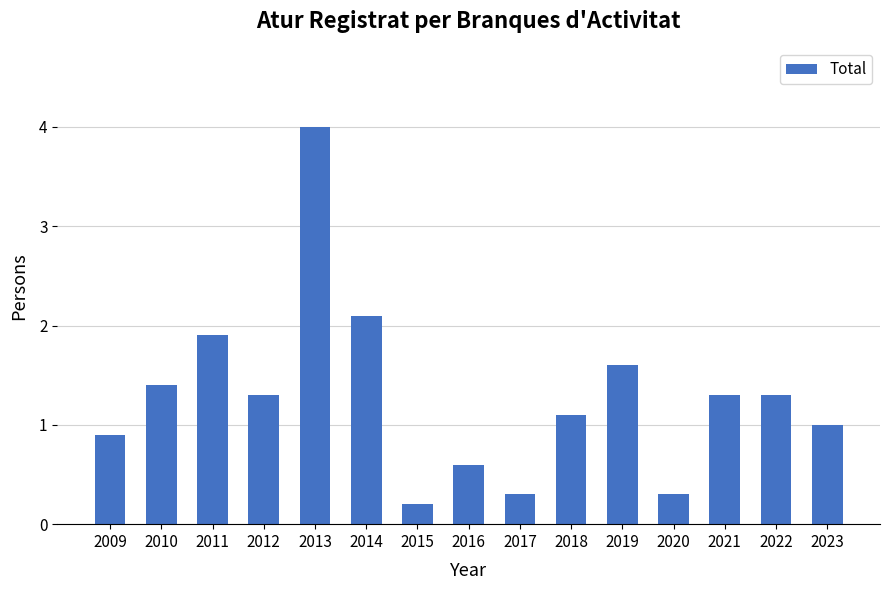

How many data points does each series have?

15